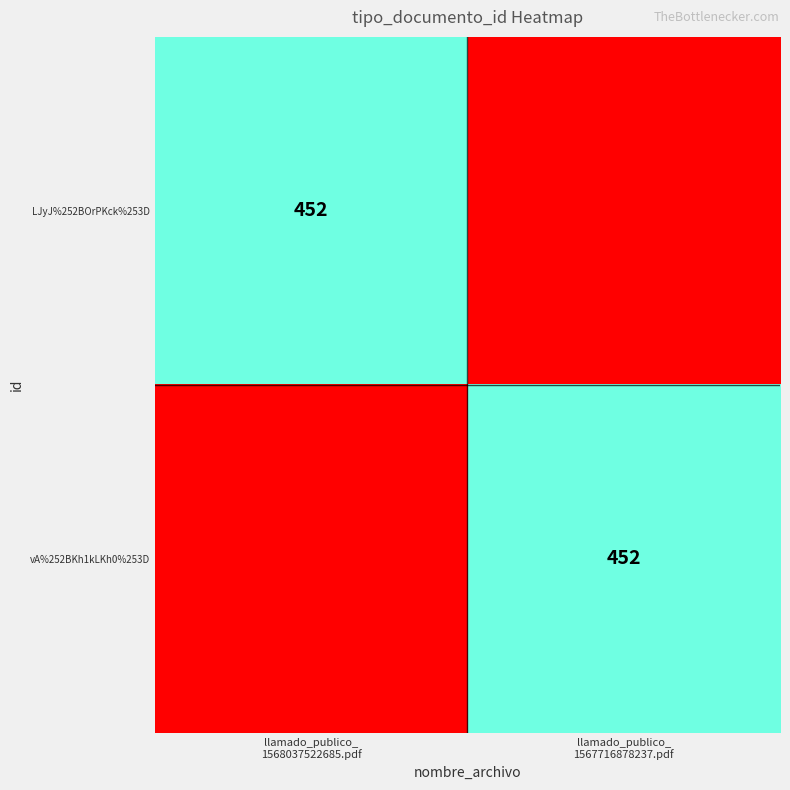

The vA%252BKh1kLKh0%253D series shows 452 at llamado_publico_ 1567716878237.pdf. True or false?

True